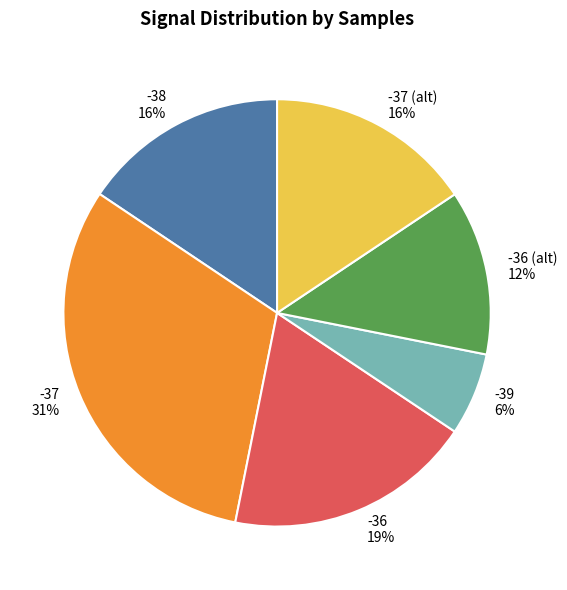

To the nearest percent, what is the average slice percentage?

17%